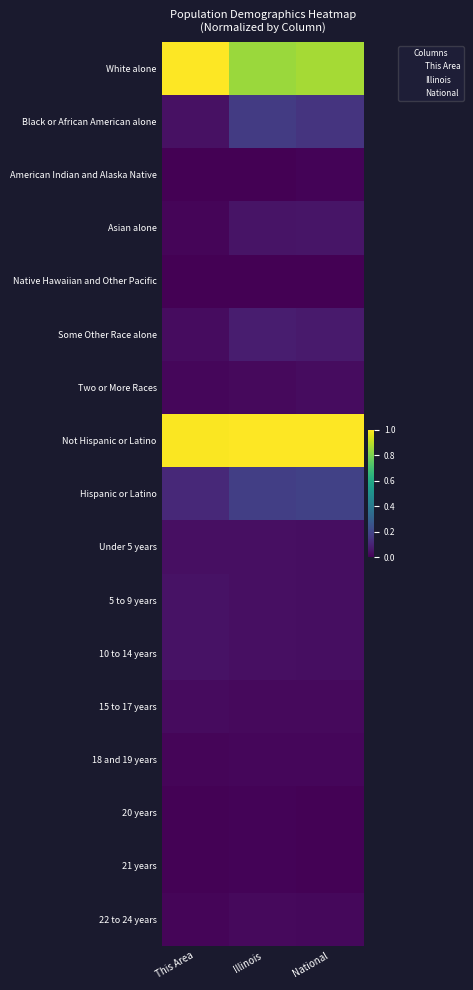

How many distinct data groups are displayed?

17